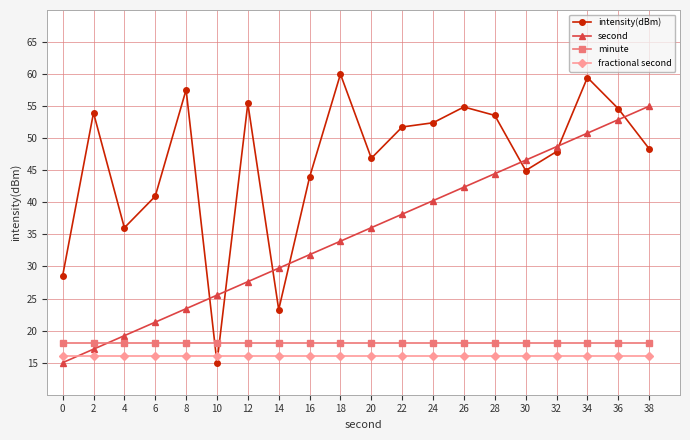

Which series ends up on top after the final intersection of intensity(dBm) and fractional second?

intensity(dBm)